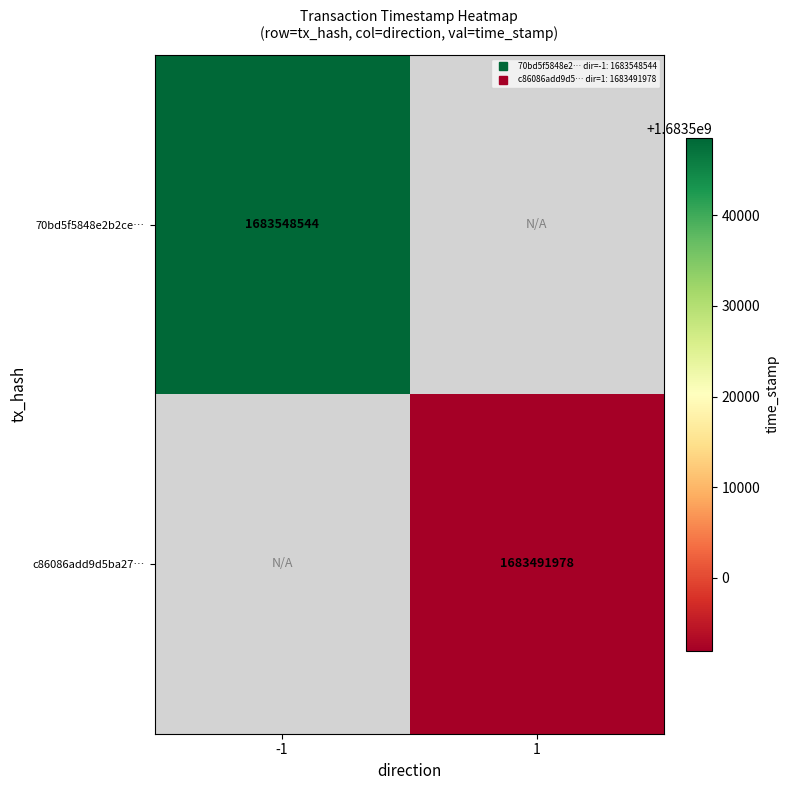

At which label does 70bd5f5848e2b2ce… reach its peak?

-1